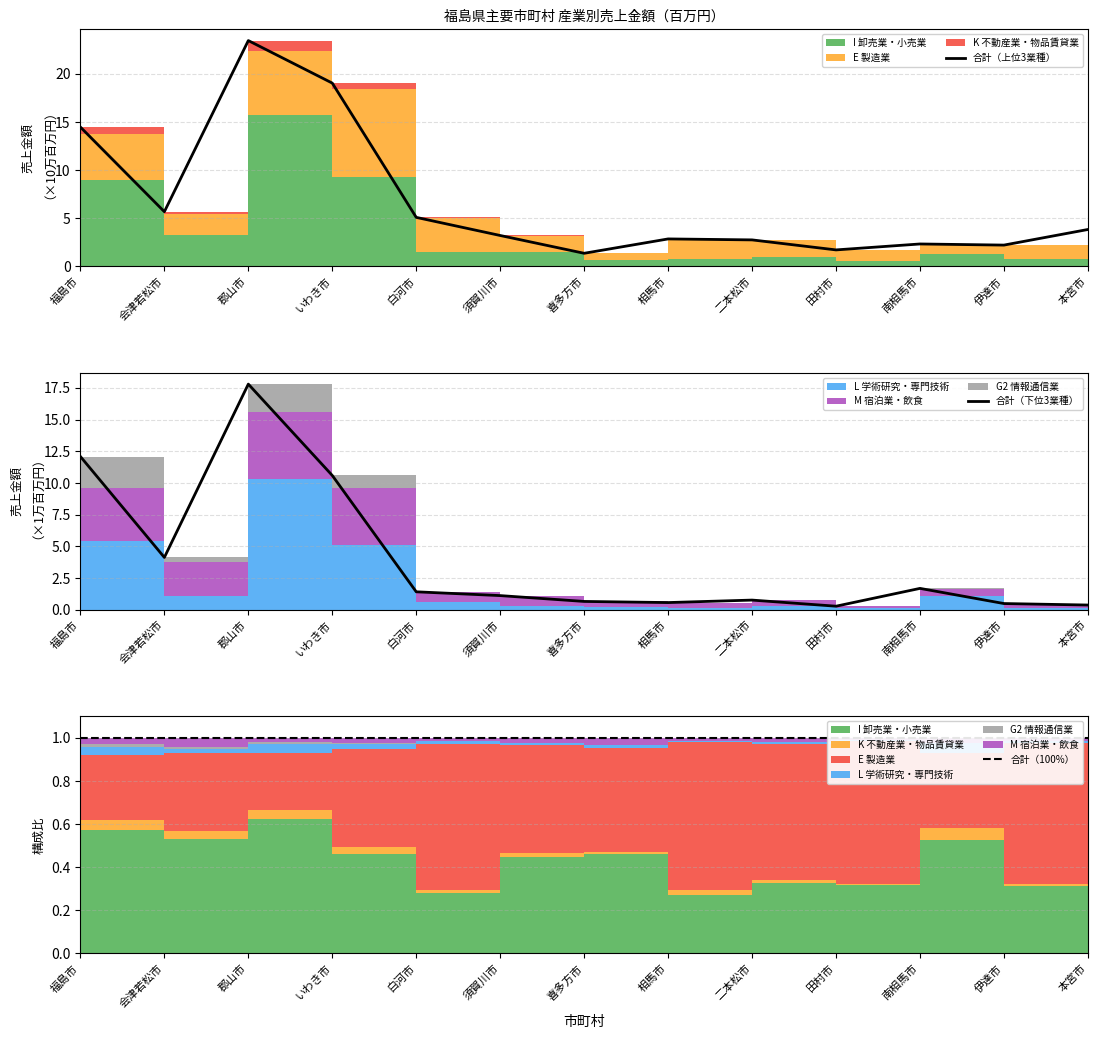

At which label is 合計（下位3業種） closest to 9?

いわき市